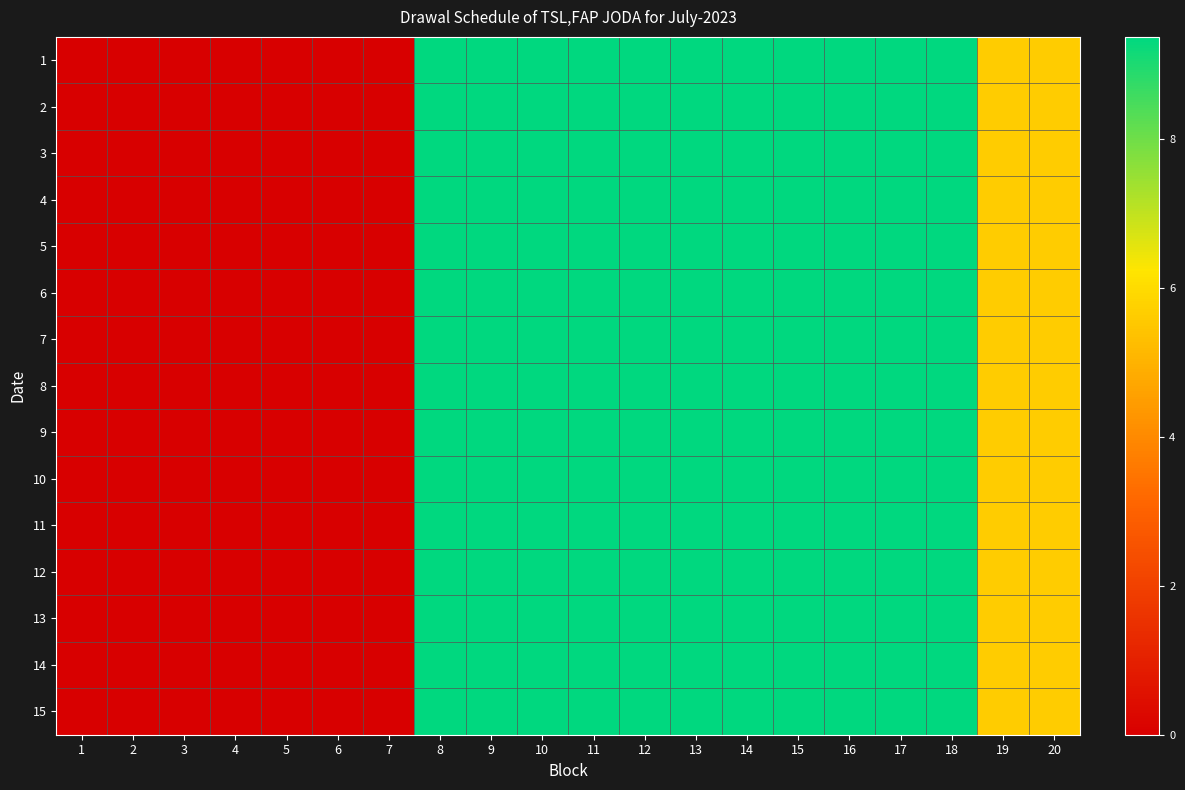

List the series in order of their peak value, highest first.

1, 2, 3, 4, 5, 6, 7, 8, 9, 10, 11, 12, 13, 14, 15